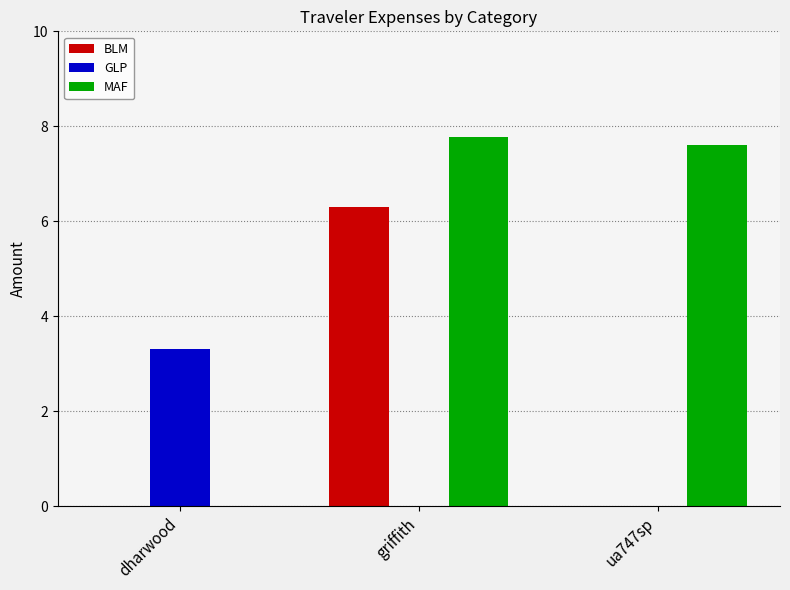

What is the sum of the MAF values at ua747sp and dharwood?

7.6